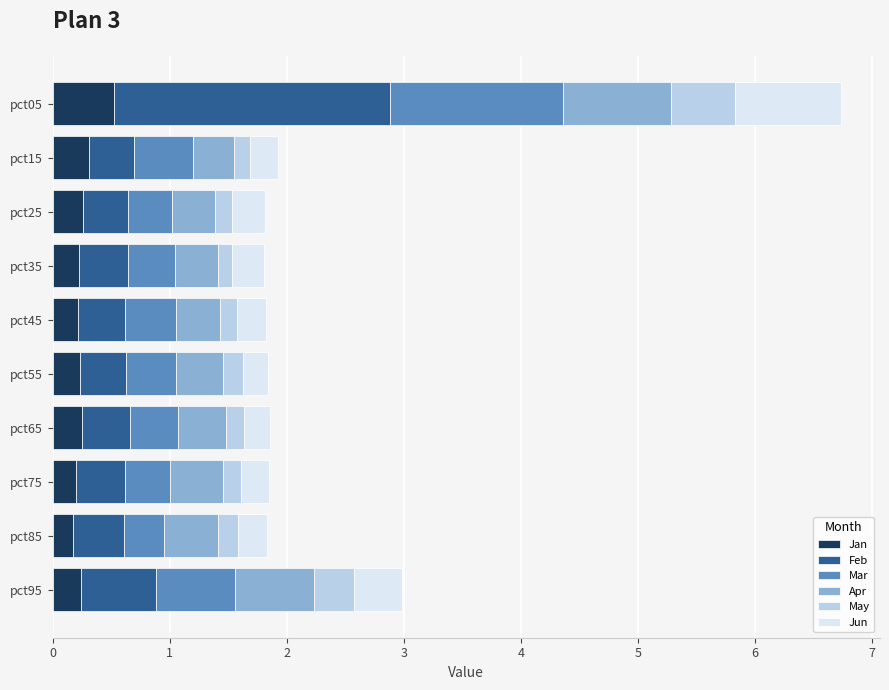

At which category is the sum across all series the highest?

pct05